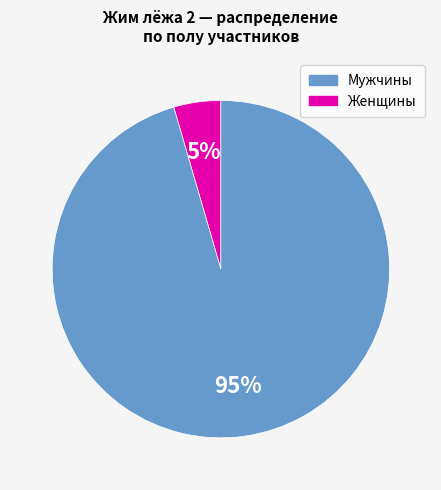

To the nearest percent, what is the average slice percentage?

50%